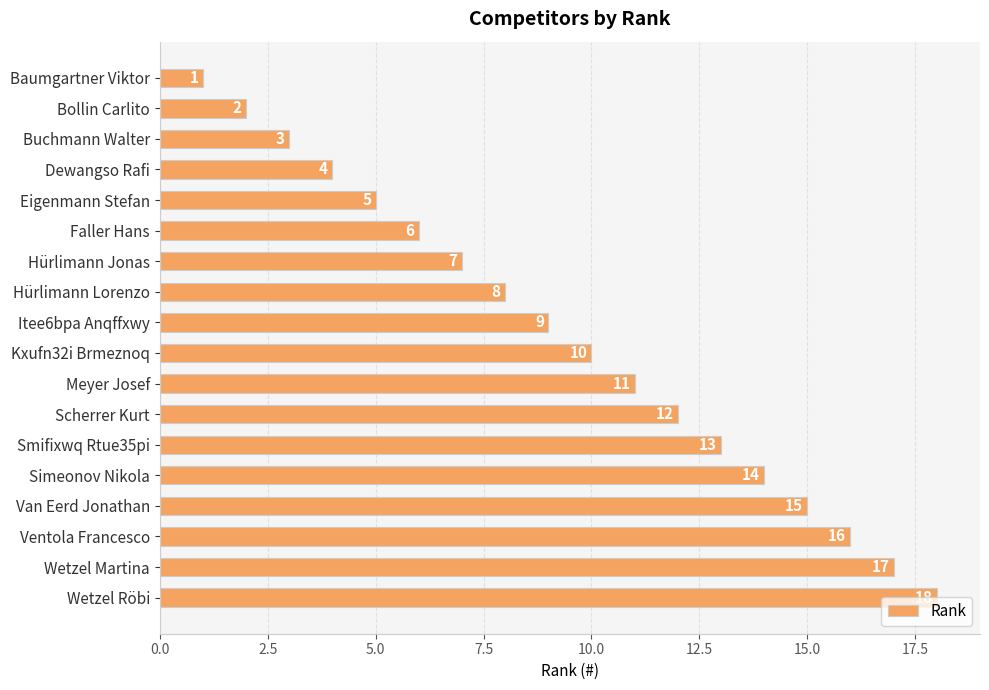

What is the greatest value displayed?

18